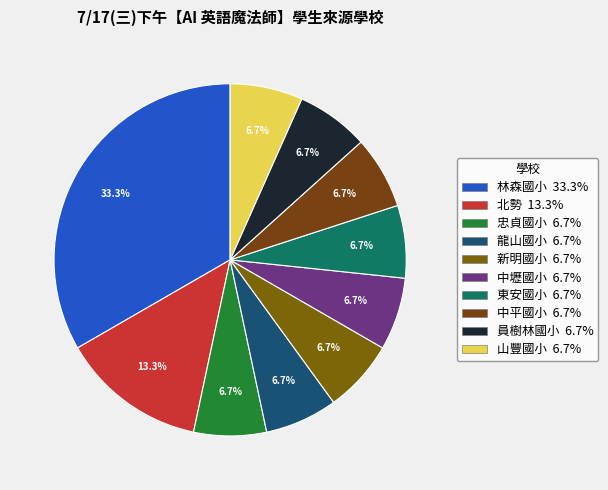

Which slice is the largest?

林森國小 33.3%